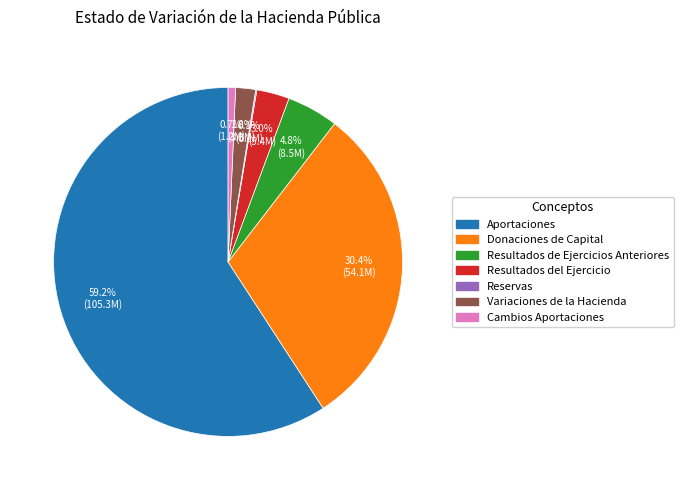

Which category accounts for the majority?

Aportaciones